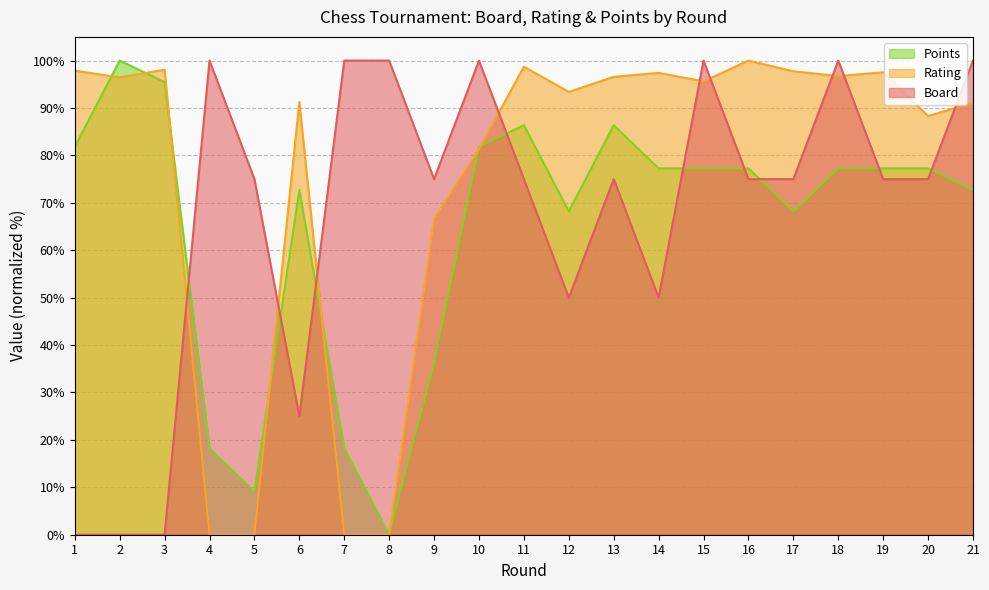

Rank the categories by Board value from lowest to highest.

1, 2, 3, 6, 12, 14, 5, 9, 11, 13, 16, 17, 19, 20, 4, 7, 8, 10, 15, 18, 21